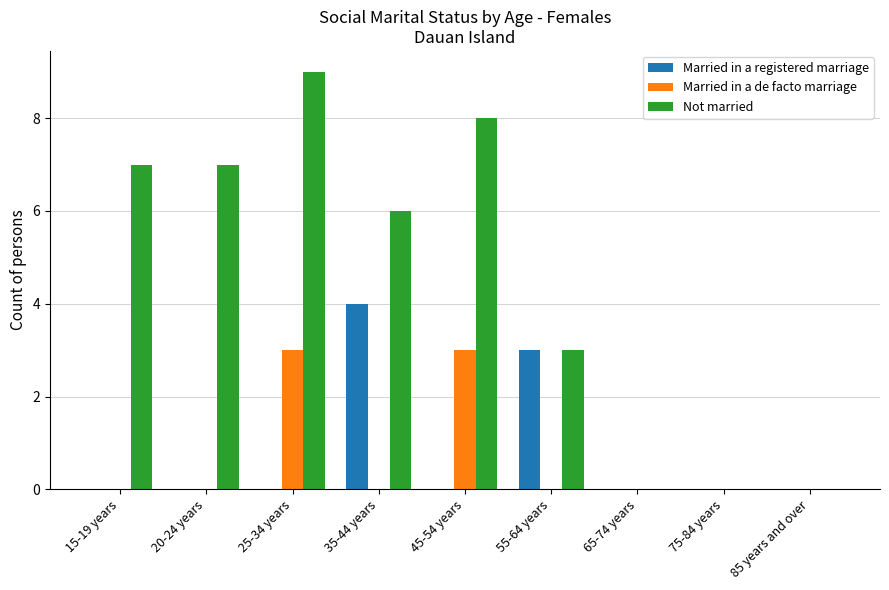

Reading right to left, extract all data points from this chart.

Married in a registered marriage: 85 years and over=0	75-84 years=0	65-74 years=0	55-64 years=3	45-54 years=0	35-44 years=4	25-34 years=0	20-24 years=0	15-19 years=0
Married in a de facto marriage: 85 years and over=0	75-84 years=0	65-74 years=0	55-64 years=0	45-54 years=3	35-44 years=0	25-34 years=3	20-24 years=0	15-19 years=0
Not married: 85 years and over=0	75-84 years=0	65-74 years=0	55-64 years=3	45-54 years=8	35-44 years=6	25-34 years=9	20-24 years=7	15-19 years=7